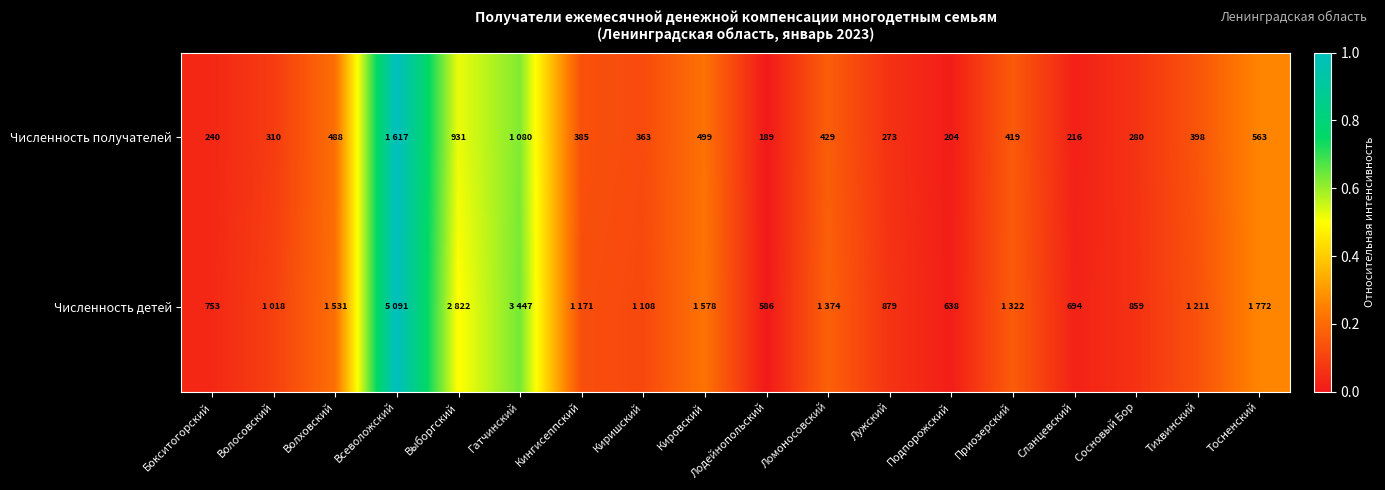

Which series changed the most between Лужский and Подпорожский?

Численность детей